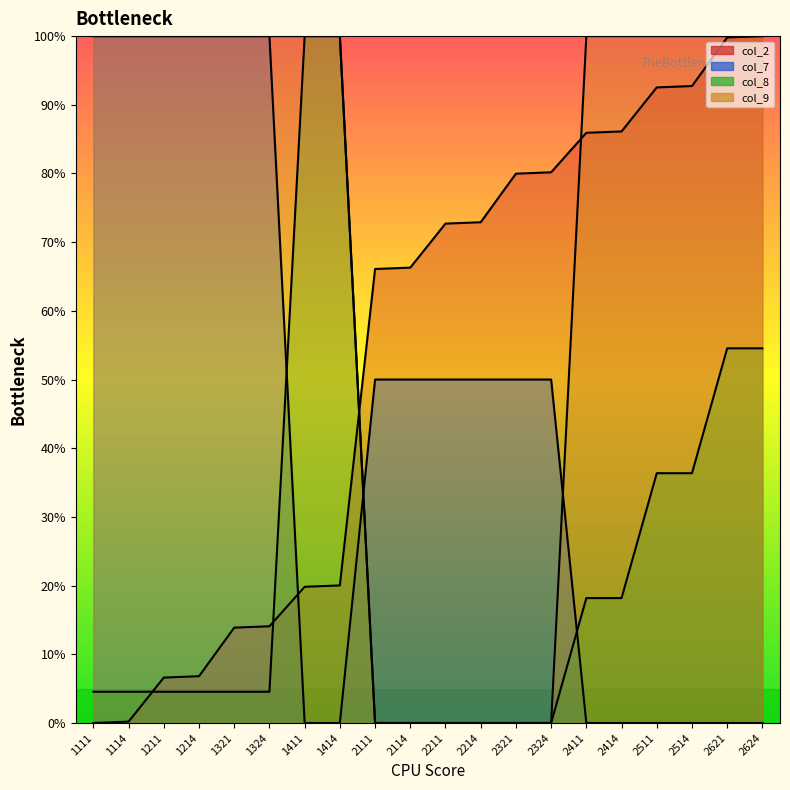

Reading right to left, transcribe all the data shown in this chart.

col_2: 100.0	99.8	92.7	92.5	86.1	85.9	80.2	80.0	72.9	72.7	66.3	66.1	20.0	19.8	14.1	13.9	6.8	6.6	0.2	0.0
col_7: 0.0	0.0	0.0	0.0	0.0	0.0	50.0	50.0	50.0	50.0	50.0	50.0	0.0	0.0	100.0	100.0	100.0	100.0	100.0	100.0
col_8: 54.5	54.5	36.4	36.4	18.2	18.2	0.0	0.0	0.0	0.0	0.0	0.0	100.0	100.0	4.5	4.5	4.5	4.5	4.5	4.5
col_9: 100.0	100.0	100.0	100.0	100.0	100.0	0.0	0.0	0.0	0.0	0.0	0.0	100.0	100.0	100.0	100.0	100.0	100.0	100.0	100.0